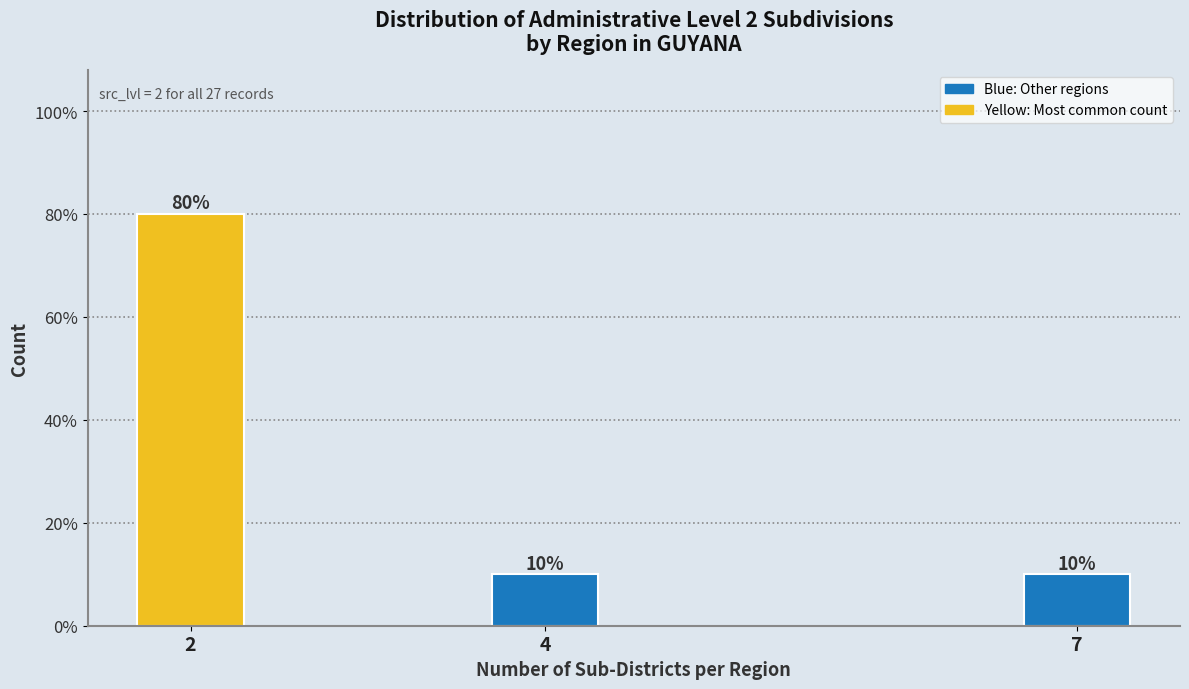

Reading left to right, list all the values displayed in this chart.

2=80	4=10	7=10